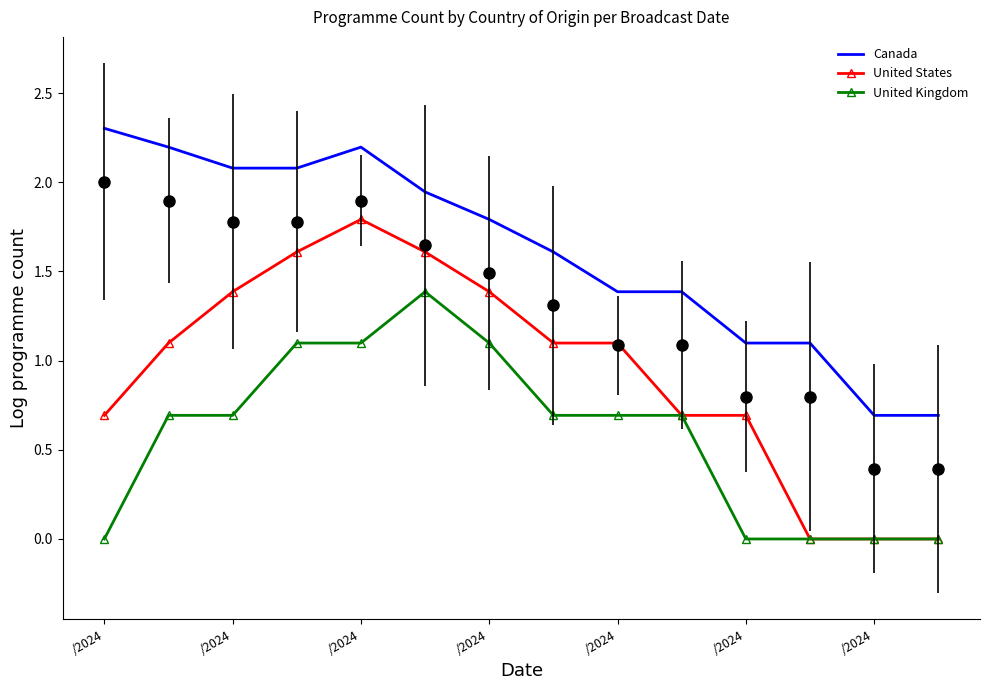

Reading left to right, what are all the values shown in this chart?

Canada: 2.3	2.2	2.1	2.1	2.2	1.9	1.8	1.6	1.4	1.4	1.1	1.1	0.7	0.7
United States: 0.7	1.1	1.4	1.6	1.8	1.6	1.4	1.1	1.1	0.7	0.7	0.0	0.0	0.0
United Kingdom: 0.0	0.7	0.7	1.1	1.1	1.4	1.1	0.7	0.7	0.7	0.0	0.0	0.0	0.0